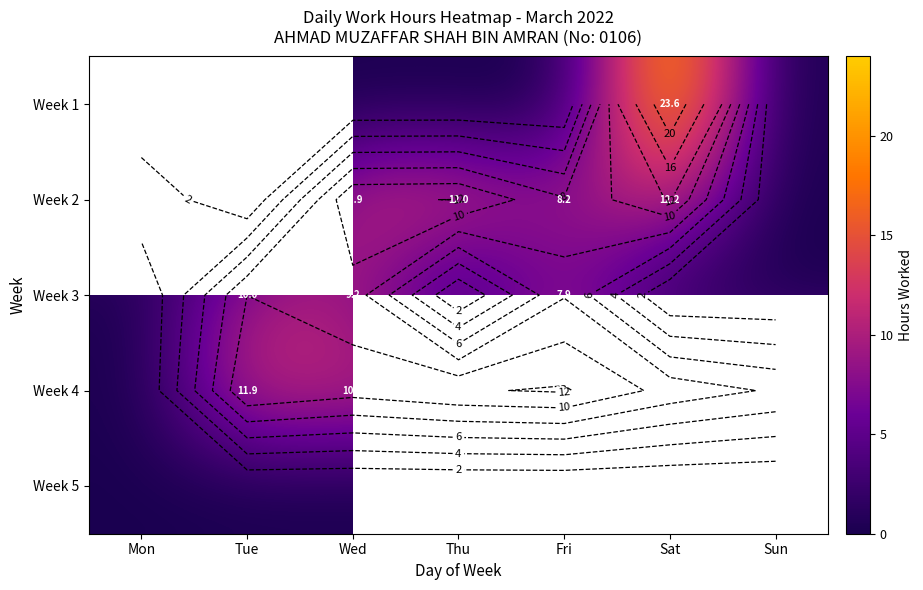

What is the total value across all series at Tue?

21.9